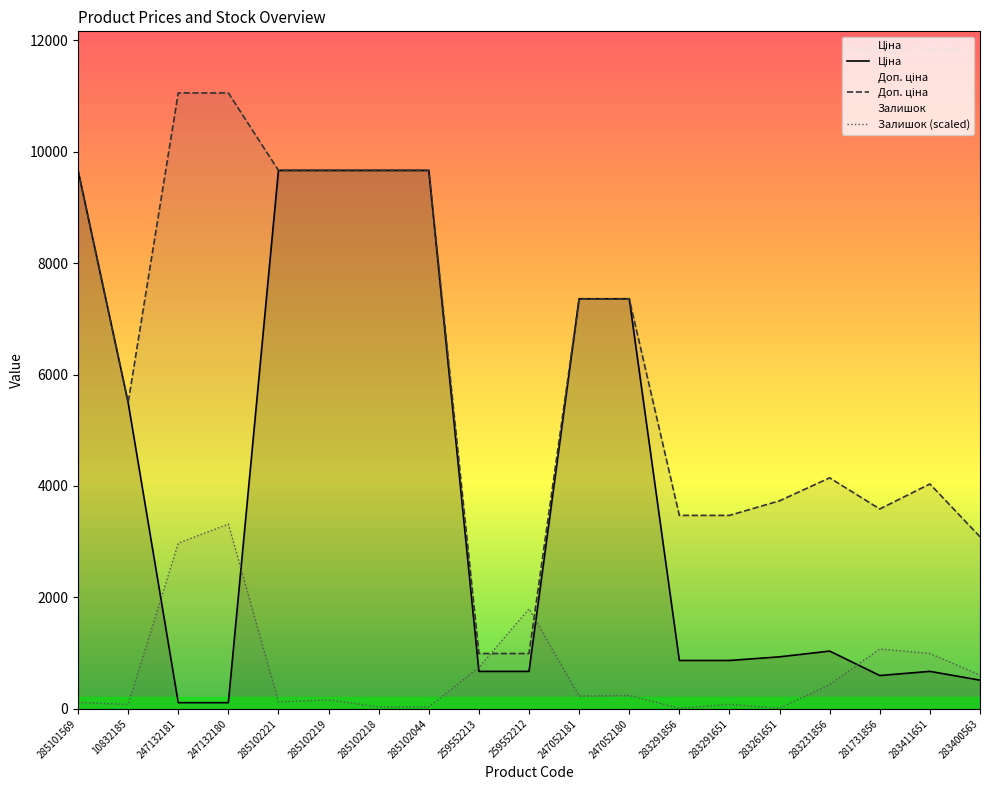

List the series in order of their peak value, lowest first.

Залишок, Ціна, Доп. ціна